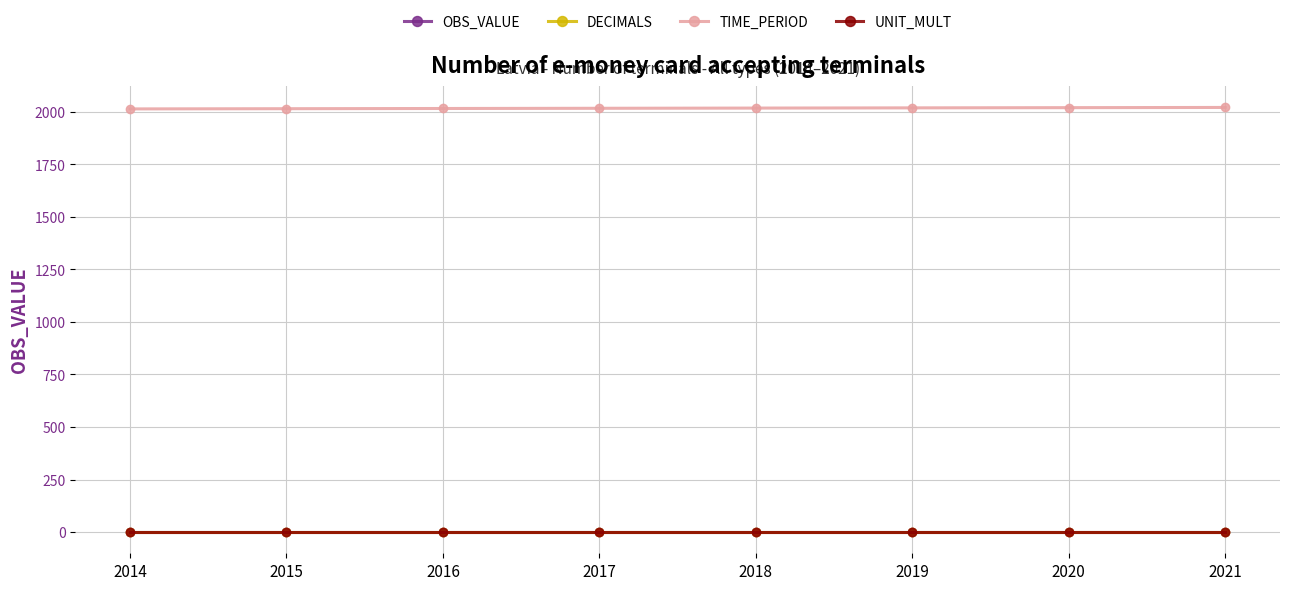

Is this an area chart (filled region under the line)?

No